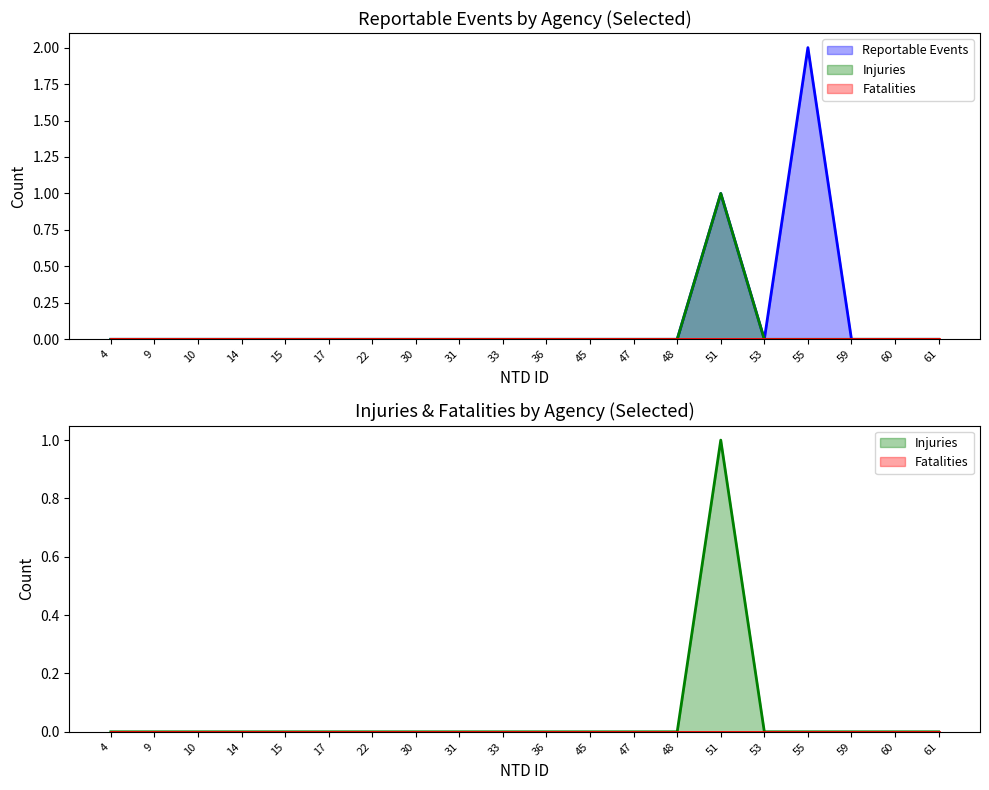

Which series has the largest range (max minus min)?

Reportable Events